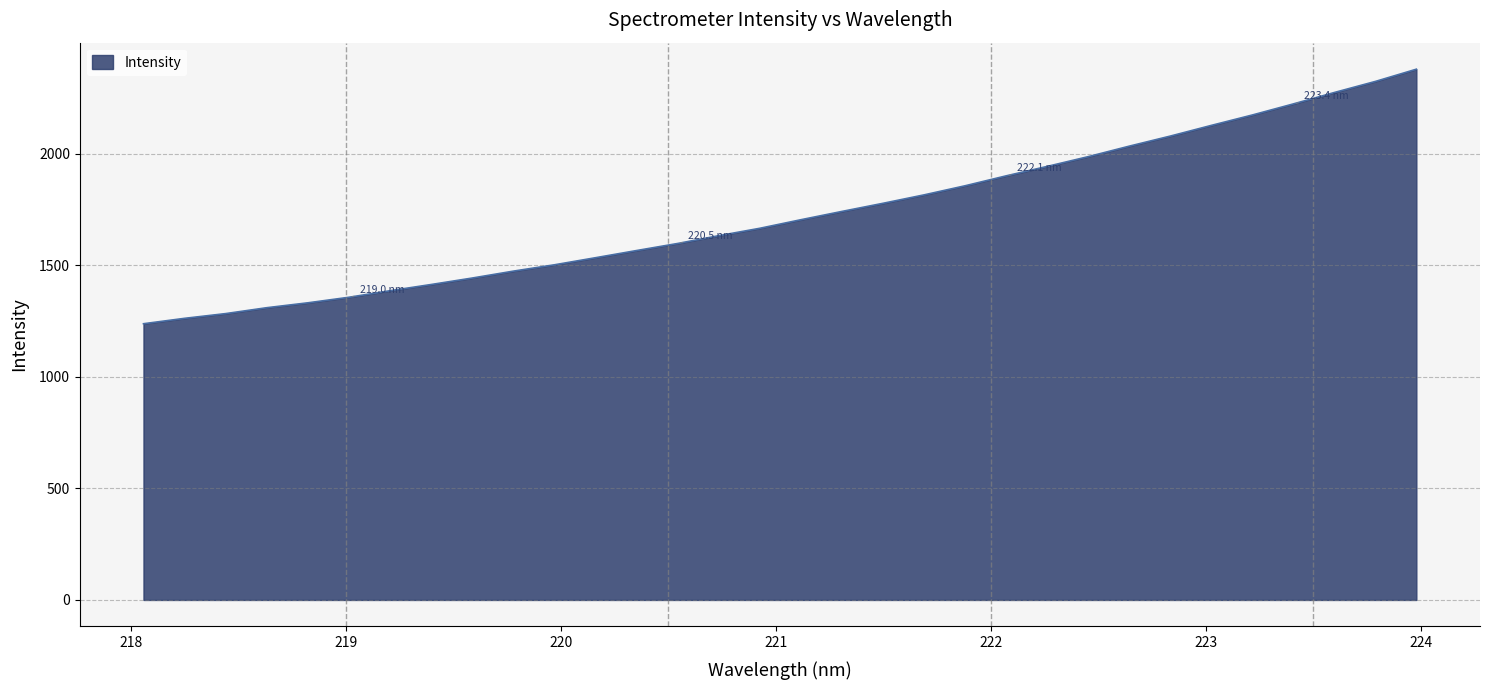

What is the difference between the maximum and minimum values?

1140.3